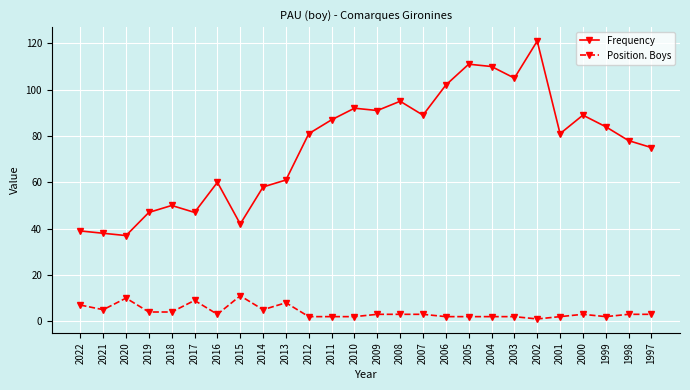

True or false: Frequency and Position. Boys intersect in this chart.

False